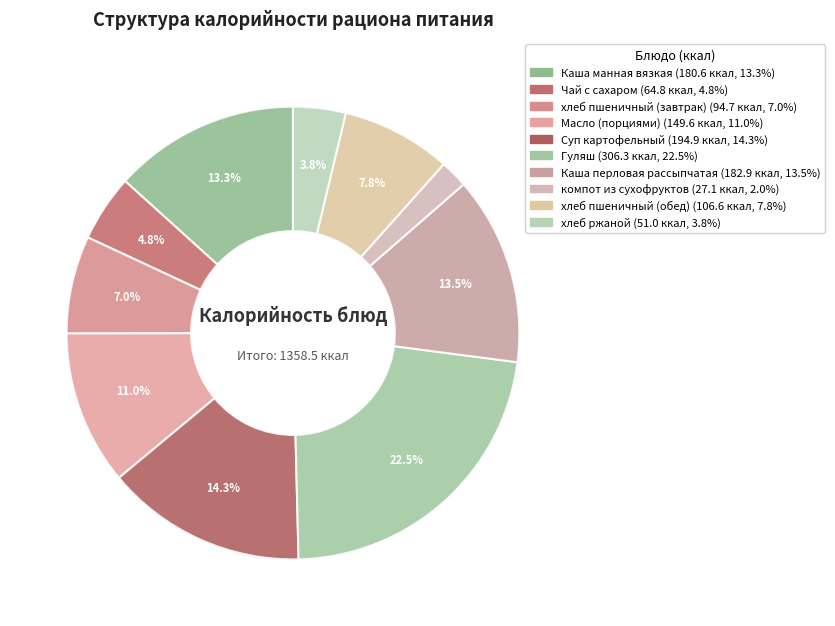

True or false: хлеб пшеничный (завтрак) accounts for 1% of the total.

False